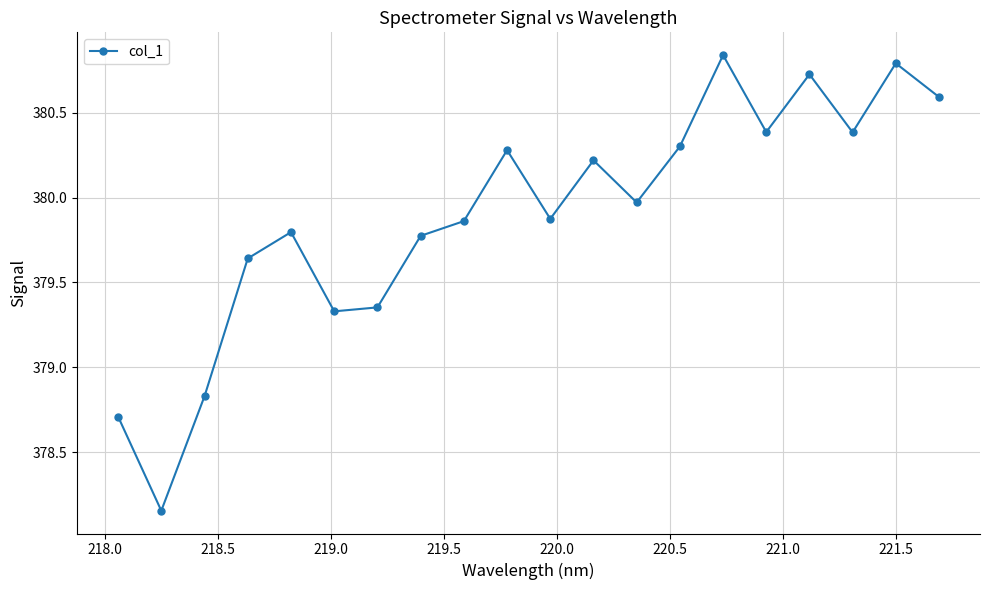

True or false: there are more than 1 points higher than both neighbors.

True